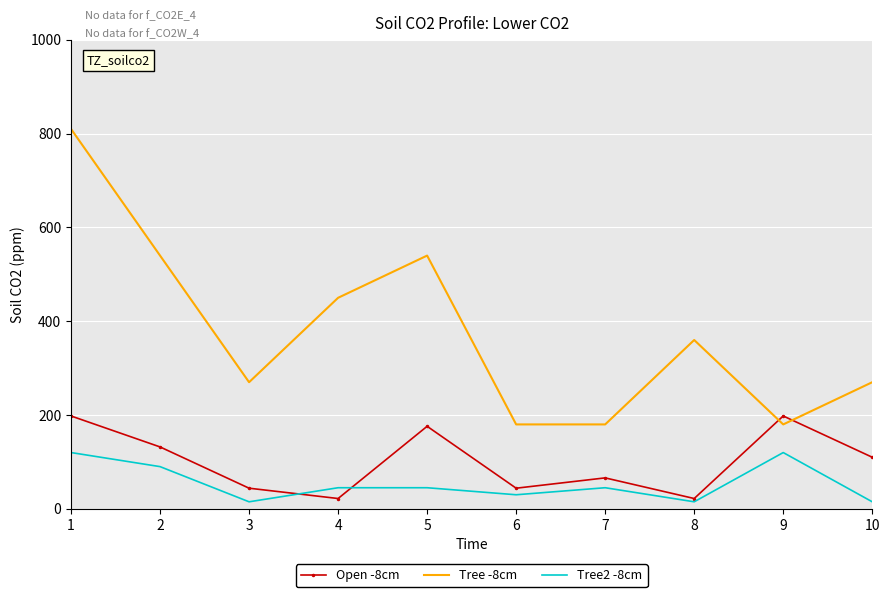

How many interior local peaks does the Tree -8cm series have?

2